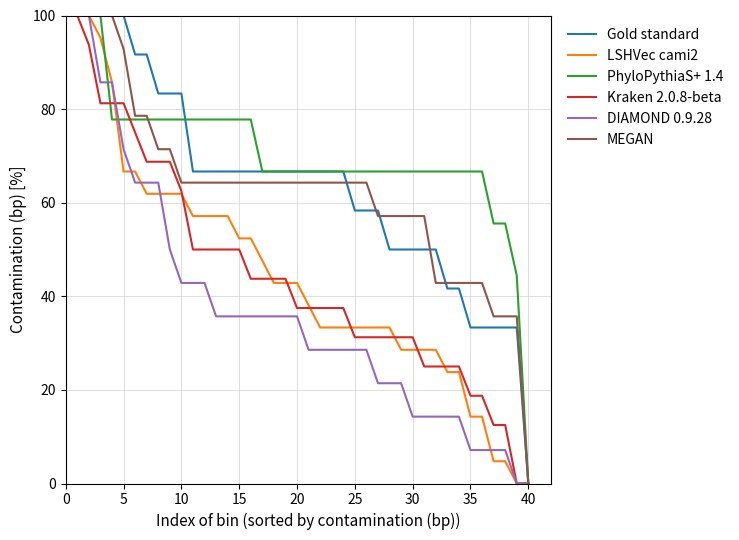

What is the maximum value shown in the chart?

100.0